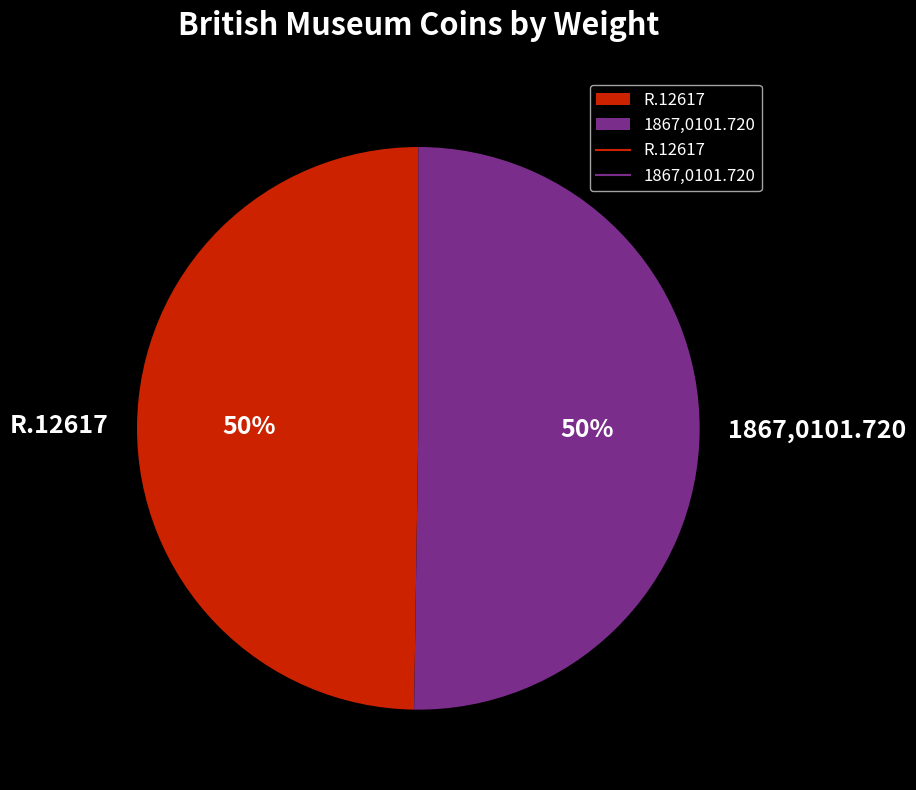

To the nearest percent, what percentage of the pie is 1867,0101.720?

50%